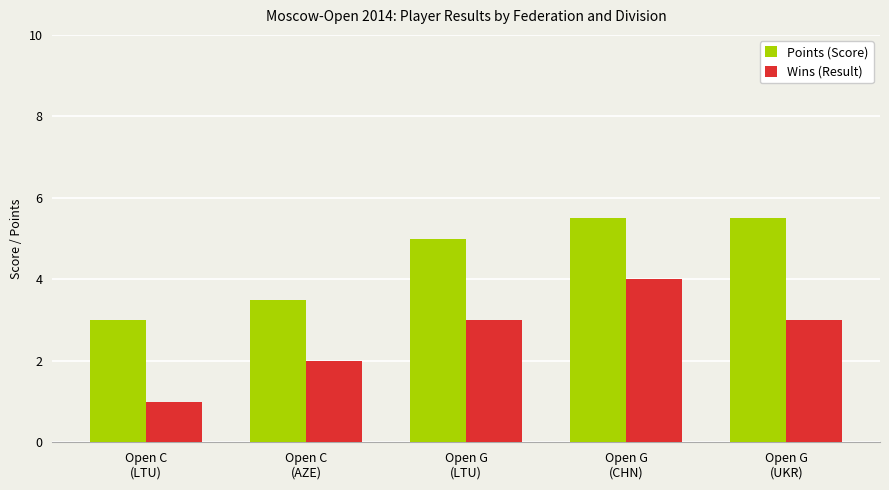

How many groups of bars are there?

5